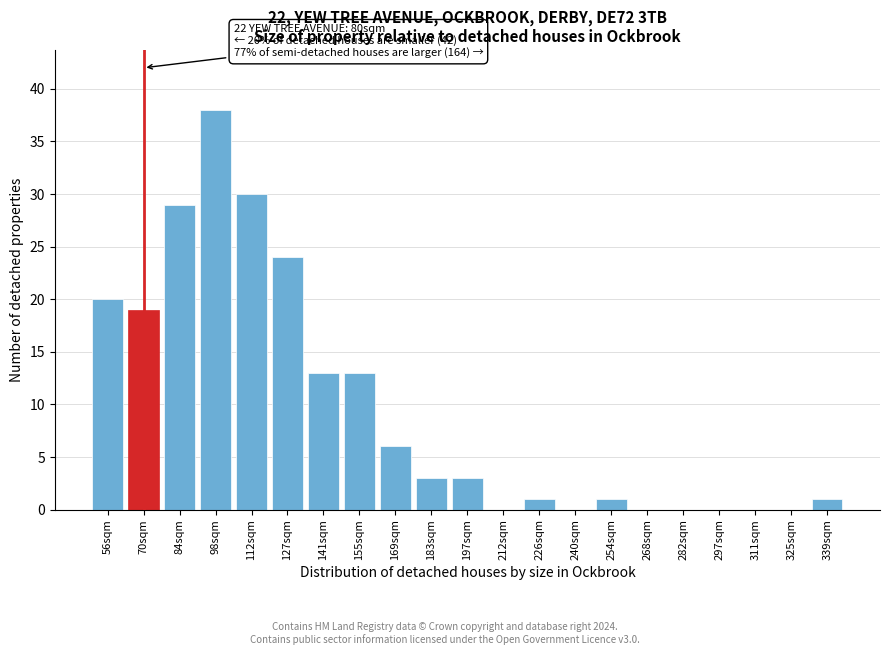

Reading right to left, extract all data points from this chart.

339sqm=1	325sqm=0	311sqm=0	297sqm=0	282sqm=0	268sqm=0	254sqm=1	240sqm=0	226sqm=1	212sqm=0	197sqm=3	183sqm=3	169sqm=6	155sqm=13	141sqm=13	127sqm=24	112sqm=30	98sqm=38	84sqm=29	70sqm=19	56sqm=20